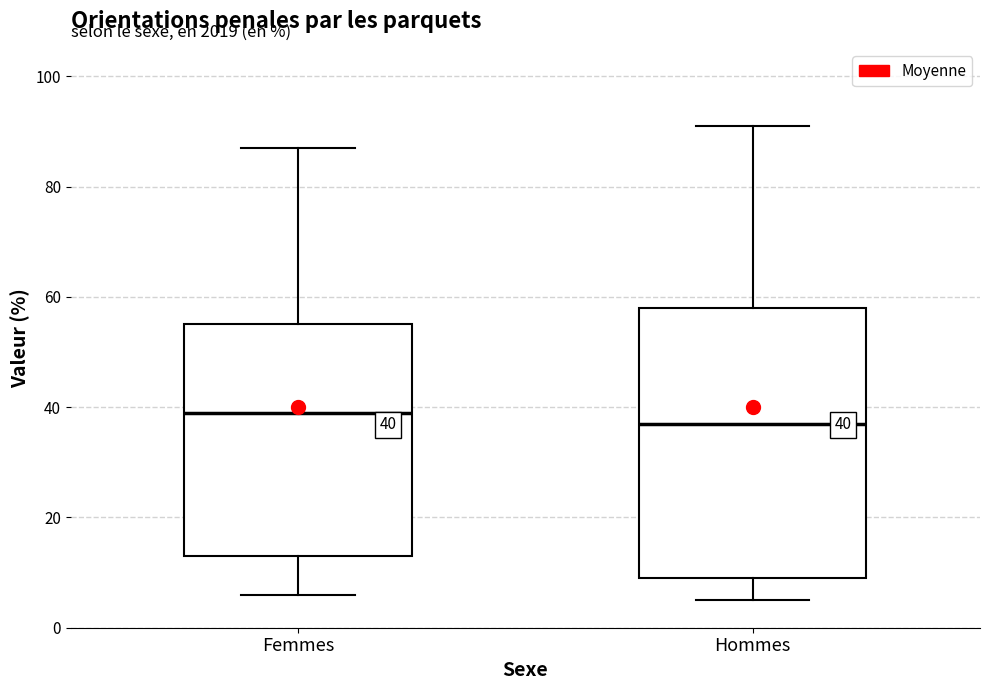

Which box is the tallest, from its lower edge to its upper edge?

Hommes